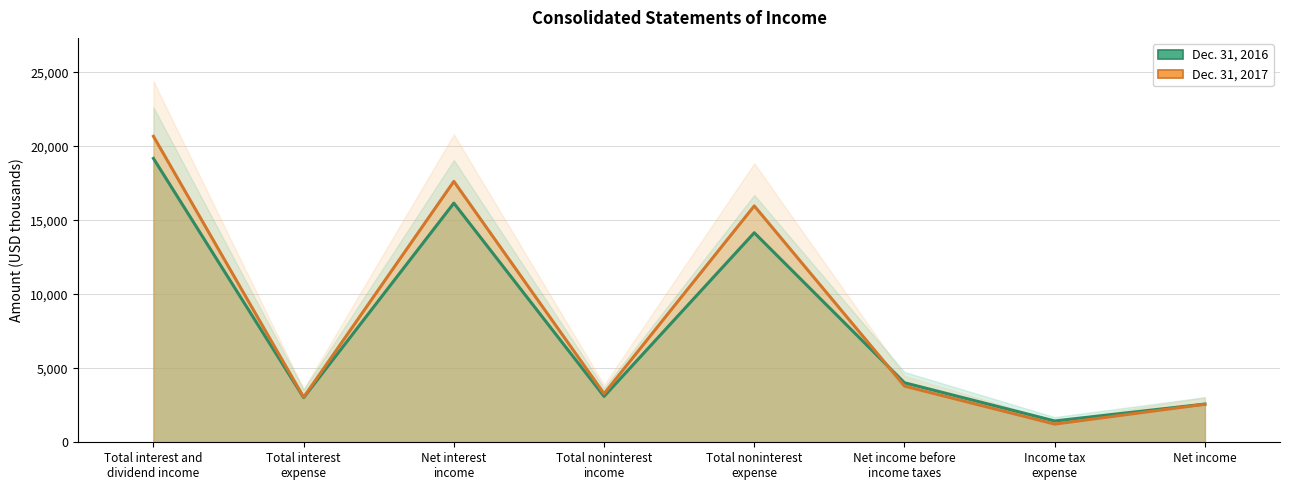

List the series in order of their overall mean, lowest first.

Dec. 31, 2016, Dec. 31, 2017